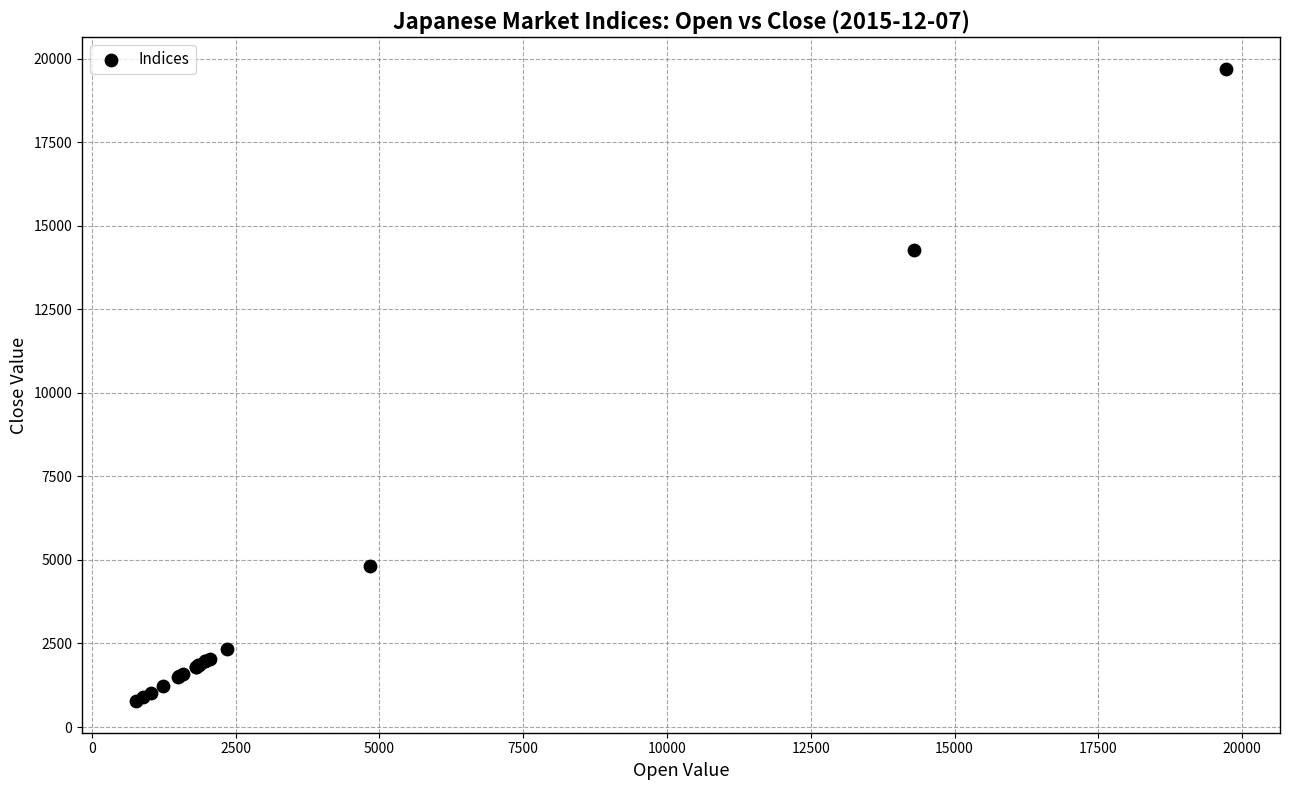

What Y value in the scatter plot is closest to 10236?

14270.5